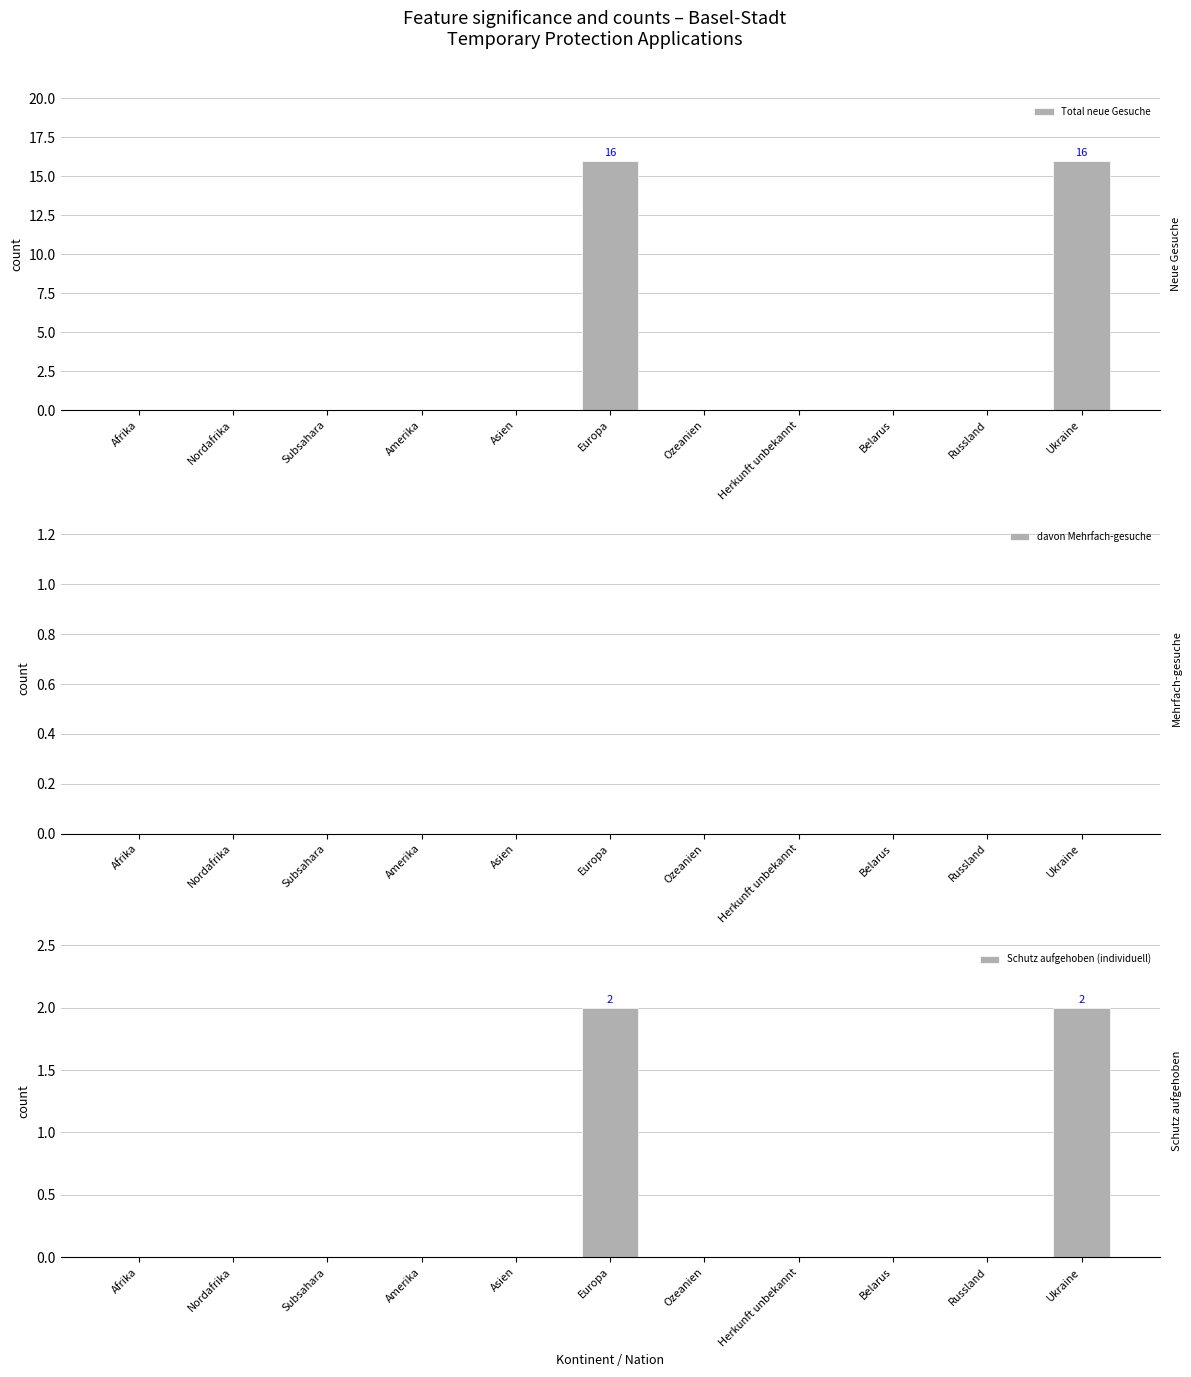

Does the chart contain stacked bars?

No